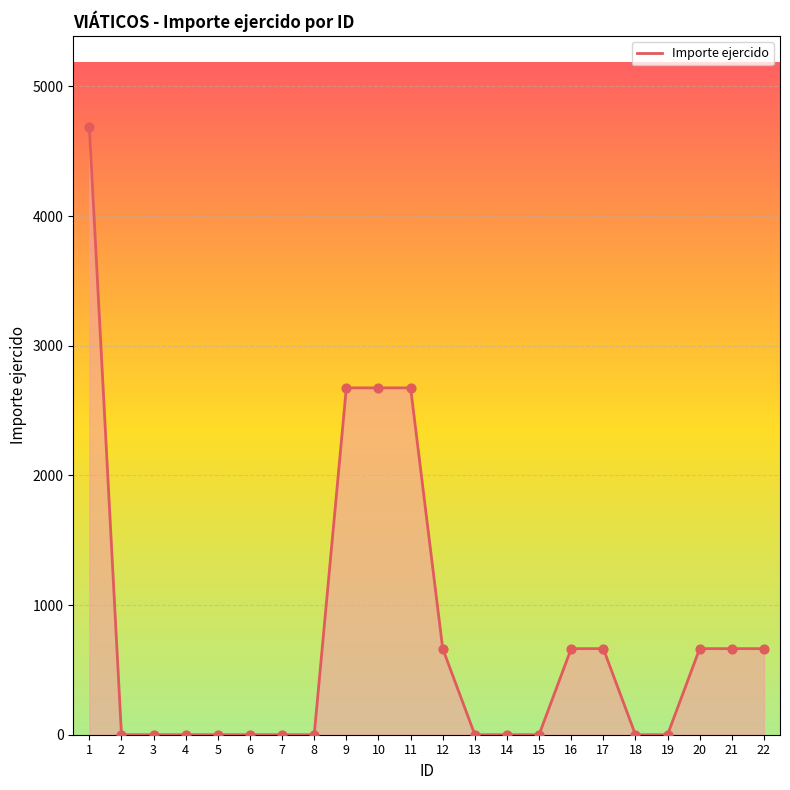

Which has a higher value, 8 or 11?

11